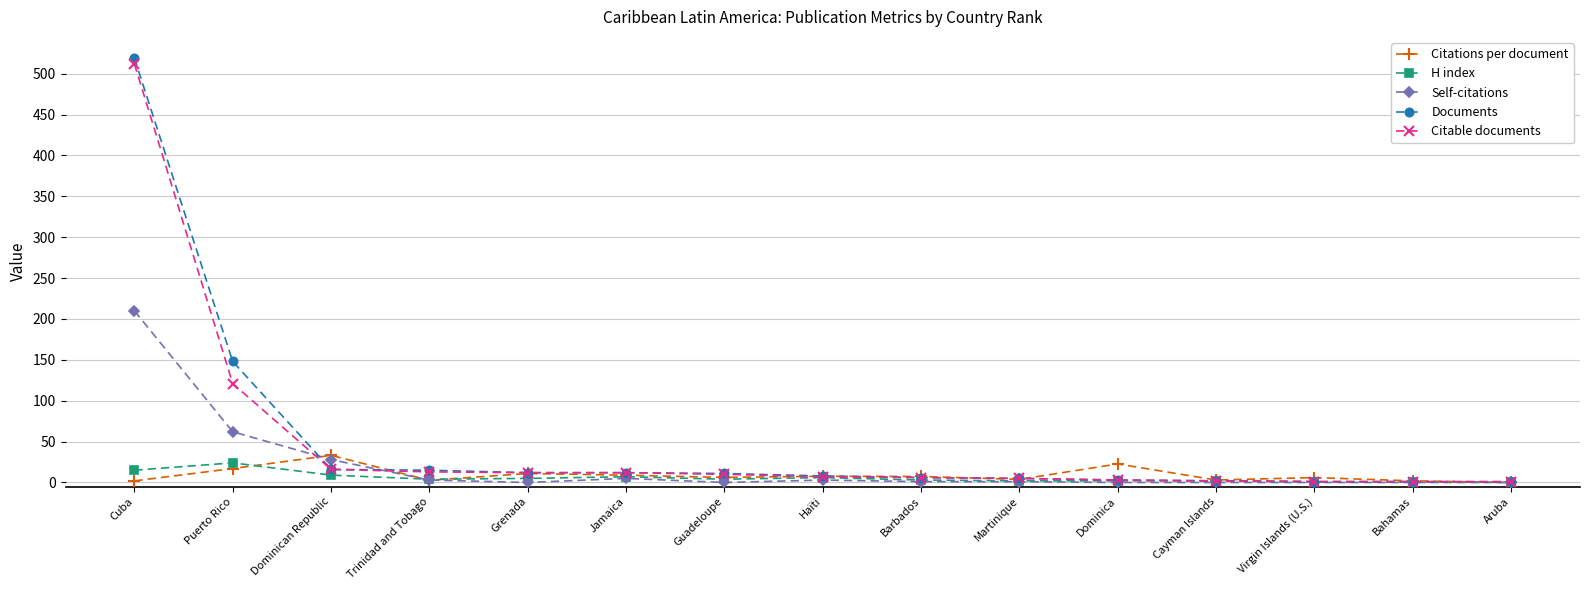

Is it true that Self-citations equals 0.0 at Grenada?

True